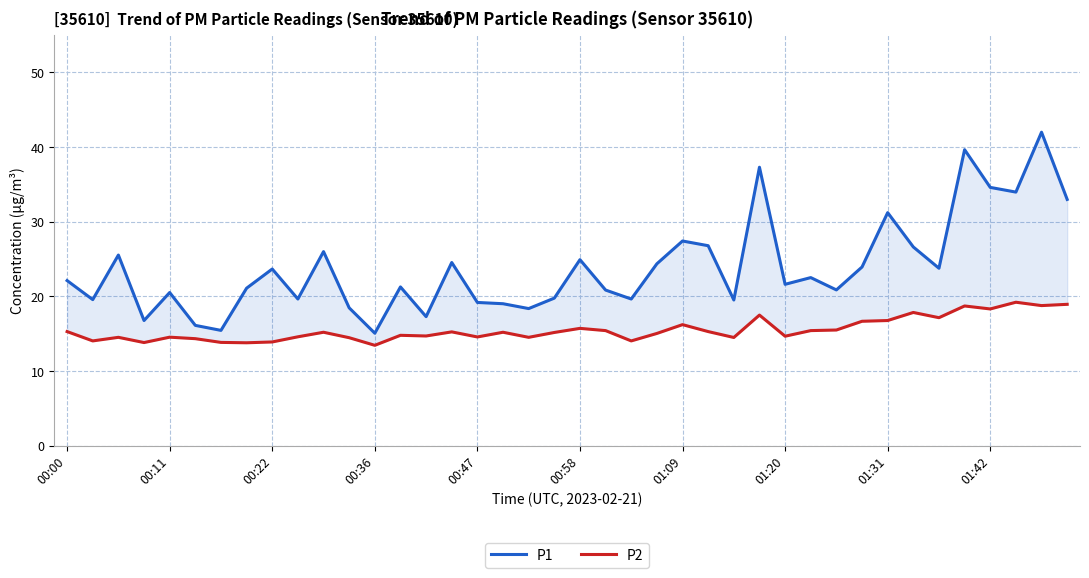

At which label does P1 first exceed 22?

00:00